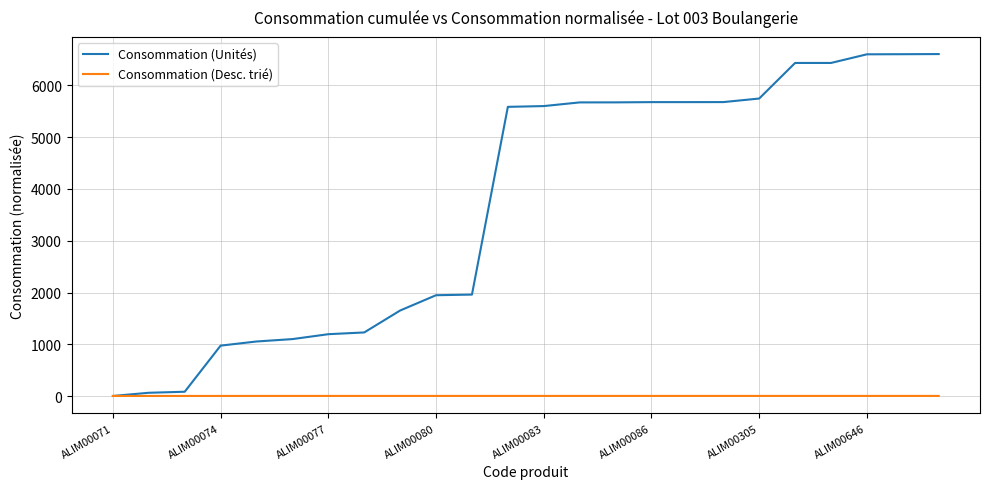

At how many categories does at least one series exceed 2106?

13